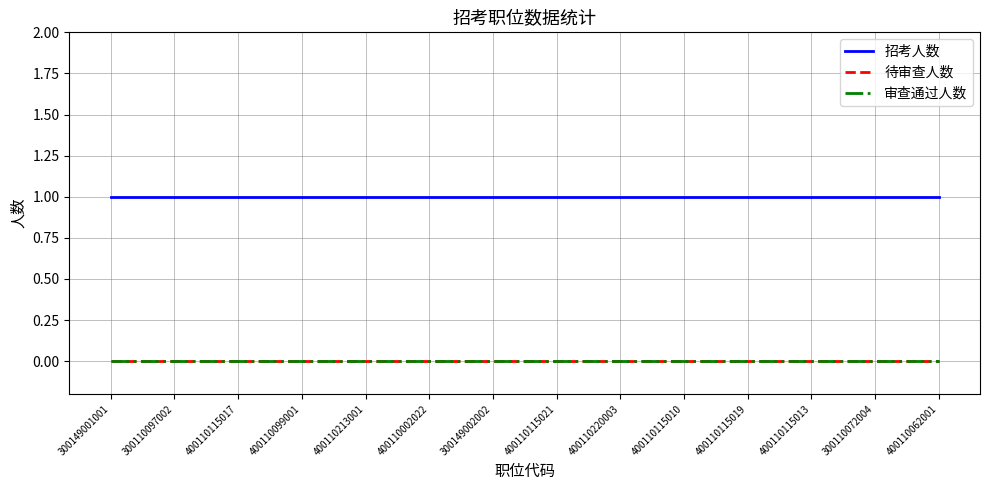

True or false: 审查通过人数 and 招考人数 cross at least once.

False